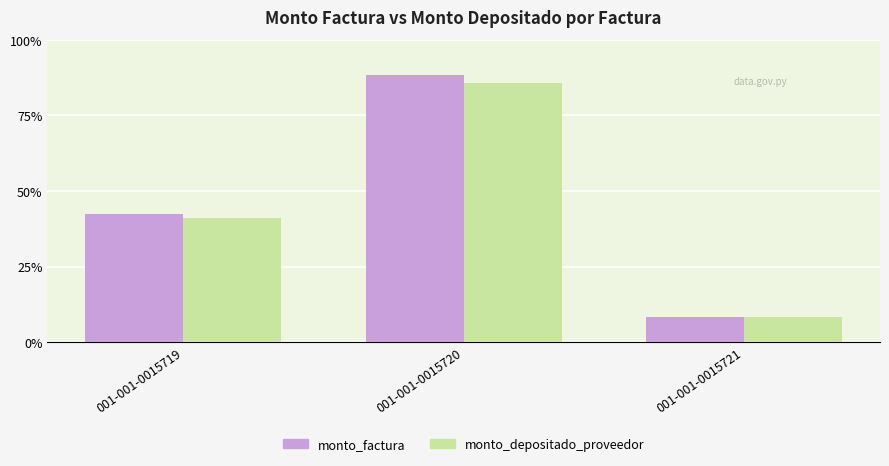

At which label does monto_depositado_proveedor reach its peak?

001-001-0015720